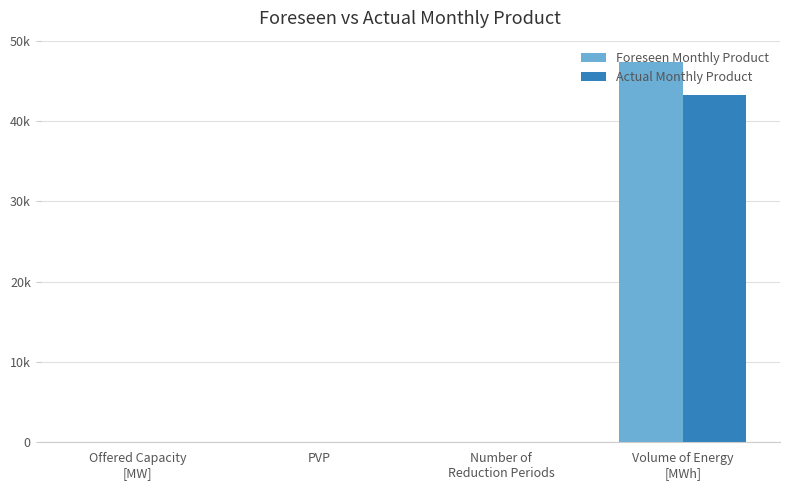

What is the label of the 4th bar from the left?

Volume of Energy
[MWh]